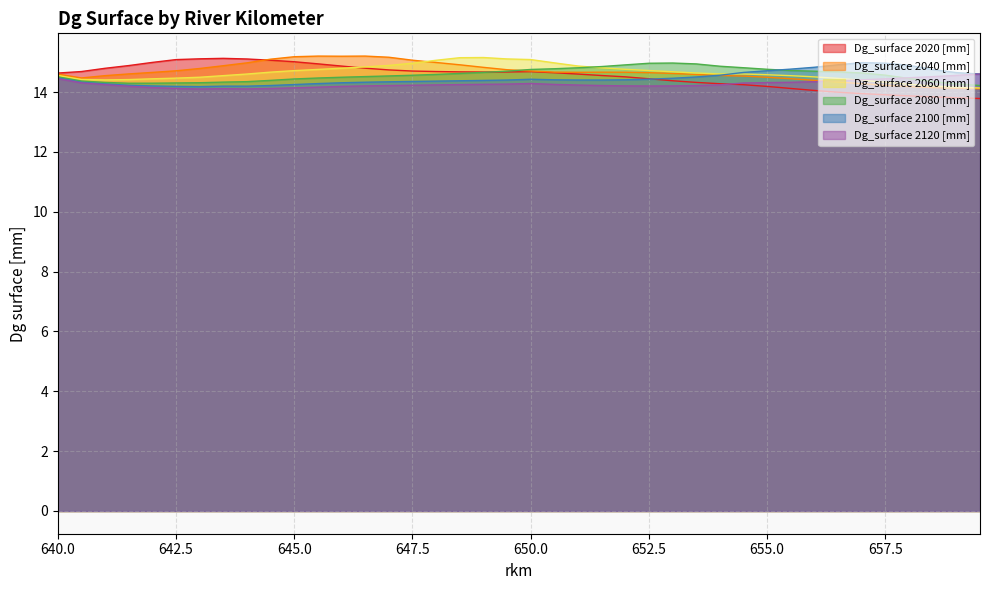

Reading right to left, list all the values displayed in this chart.

Dg_surface 2020 [mm]: 659.5=13.8	659.0=13.8	658.5=13.8	658.0=13.9	657.5=13.9	657.0=14.0	656.5=14.0	656.0=14.1	655.5=14.1	655.0=14.2	654.5=14.2	654.0=14.3	653.5=14.3	653.0=14.4	652.5=14.4	652.0=14.5	651.5=14.6	651.0=14.6	650.5=14.6	650.0=14.7	649.5=14.7	649.0=14.7	648.5=14.7	648.0=14.7	647.5=14.7	647.0=14.7	646.5=14.8	646.0=14.9	645.5=14.9	645.0=15.0	644.5=15.1	644.0=15.1	643.5=15.1	643.0=15.1	642.5=15.1	642.0=15.0	641.5=14.9	641.0=14.8	640.5=14.7	640.0=14.6
Dg_surface 2040 [mm]: 659.5=14.1	659.0=14.1	658.5=14.1	658.0=14.2	657.5=14.2	657.0=14.3	656.5=14.3	656.0=14.4	655.5=14.4	655.0=14.5	654.5=14.5	654.0=14.6	653.5=14.6	653.0=14.6	652.5=14.7	652.0=14.7	651.5=14.7	651.0=14.7	650.5=14.7	650.0=14.7	649.5=14.7	649.0=14.8	648.5=14.9	648.0=15.0	647.5=15.1	647.0=15.2	646.5=15.2	646.0=15.2	645.5=15.2	645.0=15.2	644.5=15.1	644.0=15.0	643.5=14.9	643.0=14.8	642.5=14.7	642.0=14.7	641.5=14.6	641.0=14.6	640.5=14.5	640.0=14.6
Dg_surface 2060 [mm]: 659.5=14.1	659.0=14.2	658.5=14.2	658.0=14.3	657.5=14.3	657.0=14.4	656.5=14.5	656.0=14.5	655.5=14.5	655.0=14.6	654.5=14.6	654.0=14.6	653.5=14.6	653.0=14.7	652.5=14.7	652.0=14.8	651.5=14.8	651.0=14.9	650.5=15.0	650.0=15.1	649.5=15.1	649.0=15.2	648.5=15.2	648.0=15.1	647.5=15.0	647.0=14.9	646.5=14.8	646.0=14.8	645.5=14.8	645.0=14.7	644.5=14.7	644.0=14.6	643.5=14.6	643.0=14.5	642.5=14.5	642.0=14.4	641.5=14.4	641.0=14.4	640.5=14.4	640.0=14.6
Dg_surface 2080 [mm]: 659.5=14.2	659.0=14.3	658.5=14.4	658.0=14.5	657.5=14.6	657.0=14.6	656.5=14.7	656.0=14.7	655.5=14.7	655.0=14.8	654.5=14.8	654.0=14.9	653.5=14.9	653.0=15.0	652.5=15.0	652.0=14.9	651.5=14.9	651.0=14.8	650.5=14.8	650.0=14.8	649.5=14.7	649.0=14.7	648.5=14.6	648.0=14.6	647.5=14.6	647.0=14.5	646.5=14.5	646.0=14.5	645.5=14.5	645.0=14.4	644.5=14.4	644.0=14.4	643.5=14.3	643.0=14.3	642.5=14.3	642.0=14.3	641.5=14.3	641.0=14.3	640.5=14.4	640.0=14.5
Dg_surface 2100 [mm]: 659.5=14.6	659.0=14.7	658.5=14.8	658.0=14.9	657.5=15.0	657.0=15.0	656.5=14.9	656.0=14.8	655.5=14.8	655.0=14.7	654.5=14.7	654.0=14.6	653.5=14.5	653.0=14.5	652.5=14.4	652.0=14.4	651.5=14.4	651.0=14.4	650.5=14.4	650.0=14.4	649.5=14.4	649.0=14.4	648.5=14.4	648.0=14.4	647.5=14.4	647.0=14.3	646.5=14.3	646.0=14.3	645.5=14.3	645.0=14.3	644.5=14.2	644.0=14.2	643.5=14.2	643.0=14.2	642.5=14.2	642.0=14.2	641.5=14.2	641.0=14.3	640.5=14.3	640.0=14.5
Dg_surface 2120 [mm]: 659.5=14.6	659.0=14.6	658.5=14.5	658.0=14.5	657.5=14.4	657.0=14.4	656.5=14.4	656.0=14.4	655.5=14.3	655.0=14.3	654.5=14.3	654.0=14.2	653.5=14.2	653.0=14.2	652.5=14.2	652.0=14.2	651.5=14.2	651.0=14.2	650.5=14.3	650.0=14.3	649.5=14.3	649.0=14.3	648.5=14.3	648.0=14.2	647.5=14.2	647.0=14.2	646.5=14.2	646.0=14.2	645.5=14.2	645.0=14.1	644.5=14.1	644.0=14.1	643.5=14.1	643.0=14.1	642.5=14.1	642.0=14.2	641.5=14.2	641.0=14.3	640.5=14.3	640.0=14.5